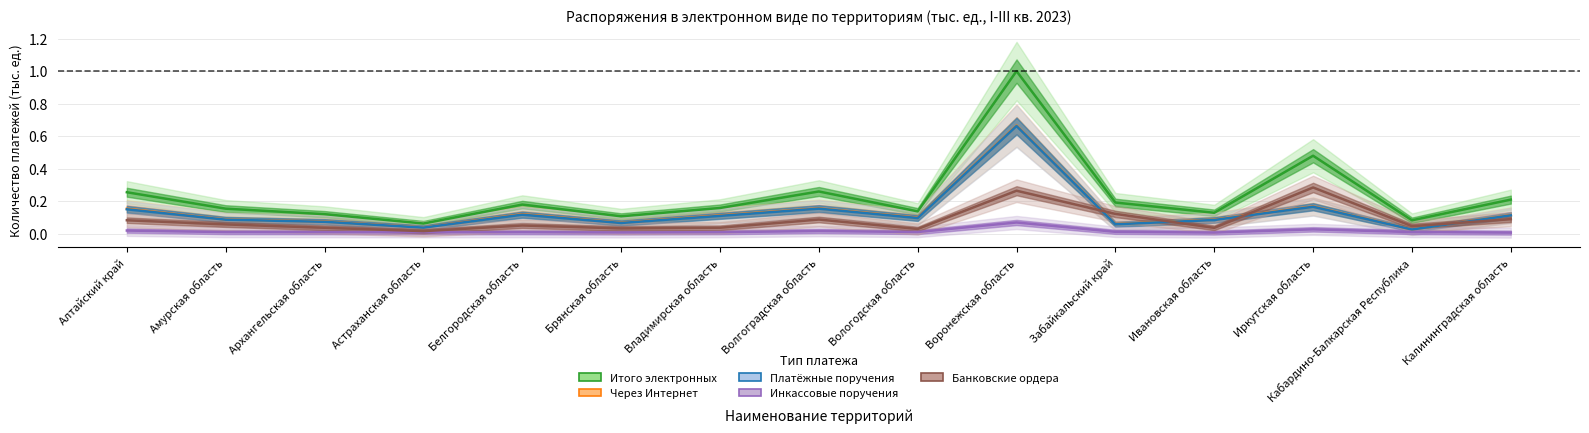

What are all the series names shown in the legend?

Итого электронных, Через Интернет, Платёжные поручения, Инкассовые поручения, Банковские ордера